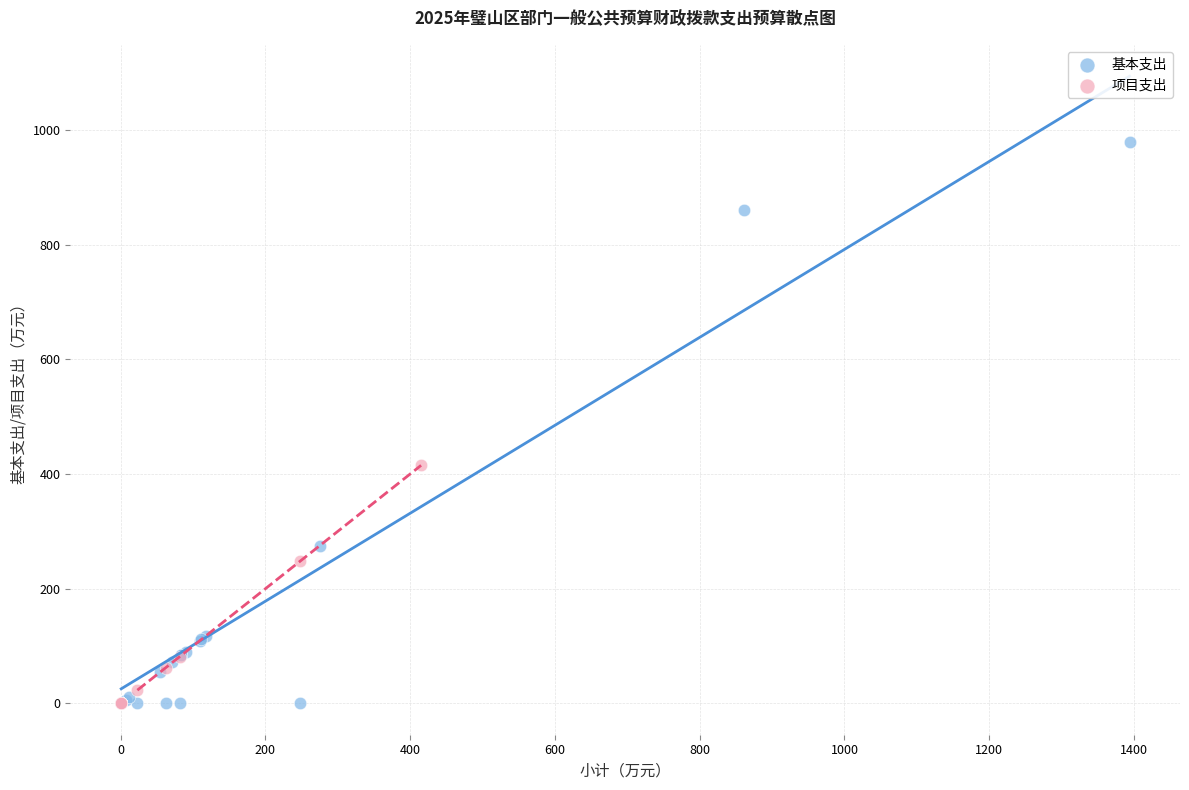

Which series has the largest Y range (max minus min)?

基本支出